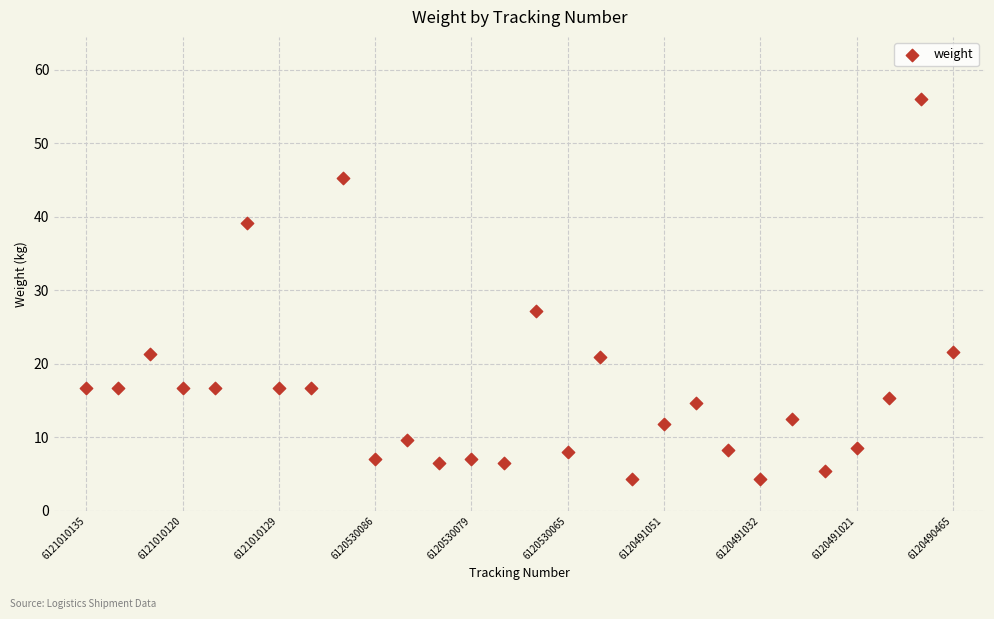

What is the range of Y values (max minus min)?

51.7